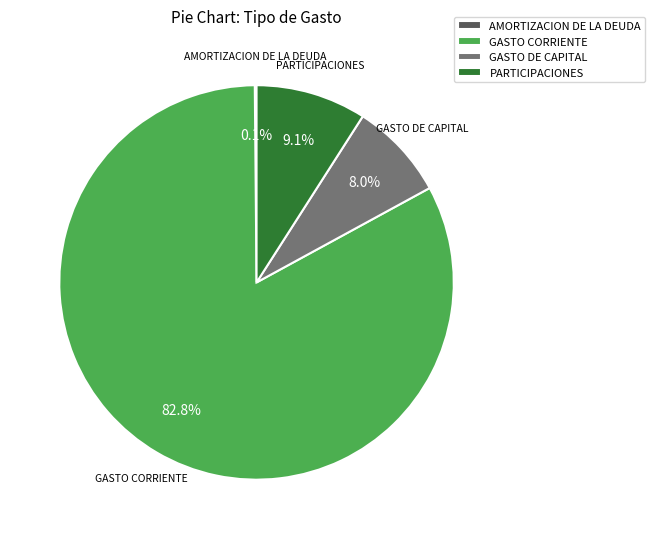

How much of the chart is everything except PARTICIPACIONES?

90.9%